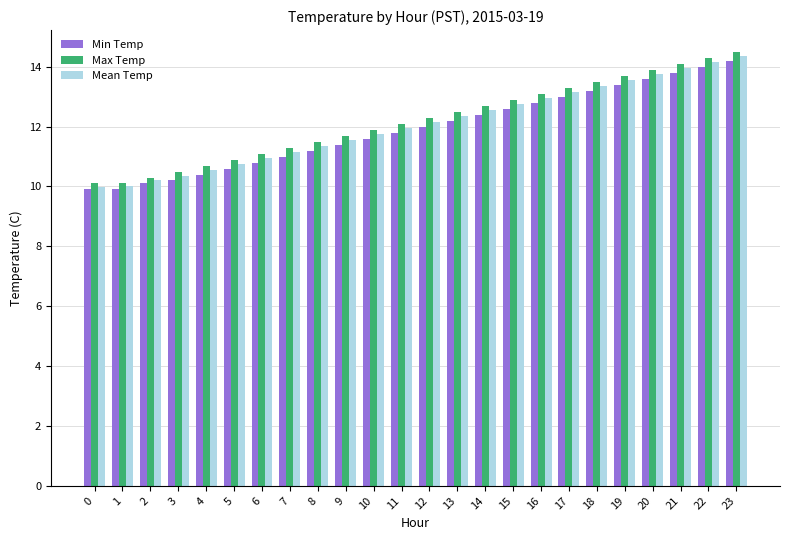

Is it true that Min Temp equals 3.8 at 10?

False